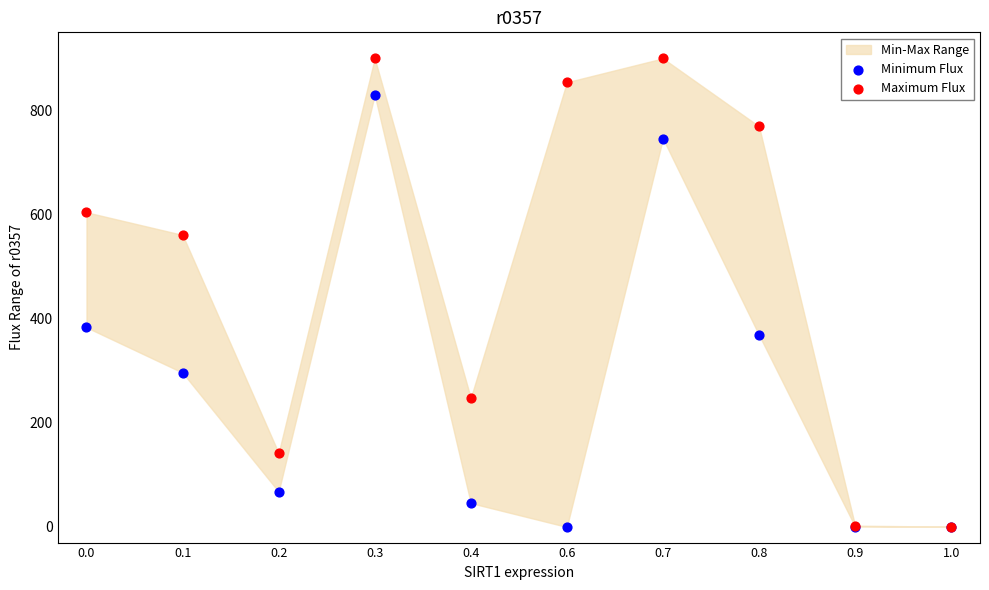

Which series has the largest Y range (max minus min)?

Maximum Flux